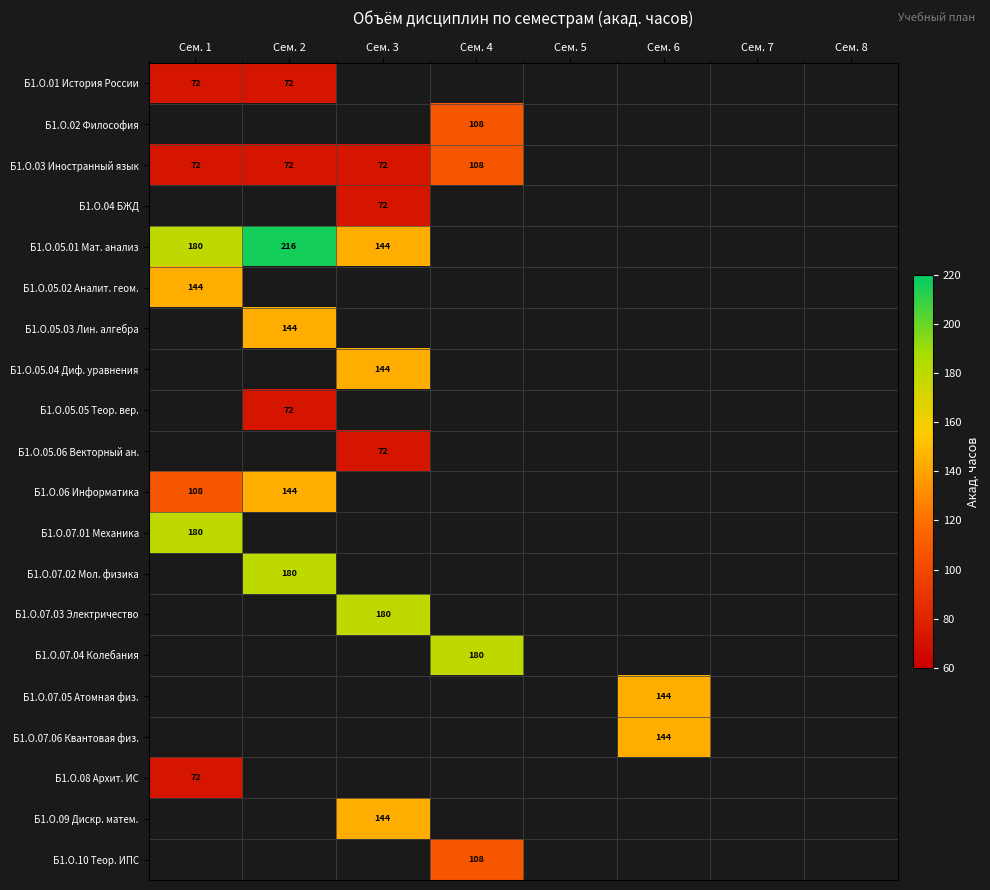

The Б1.О.05.05 Теор. вер. series shows 72 at Сем. 2. True or false?

True